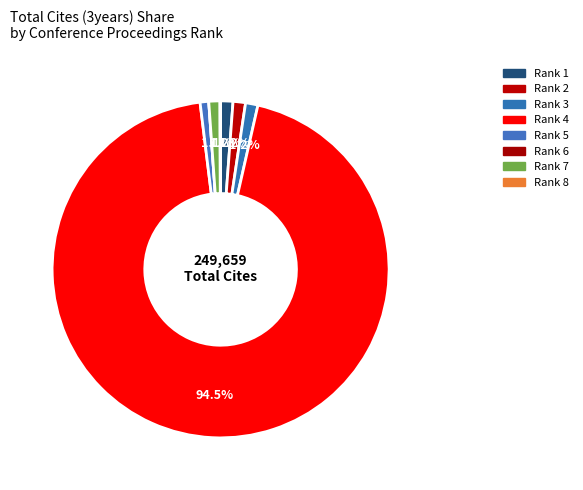

Approximately how many times larger is the value at Rank 3 compared to Rank 5?

1.4